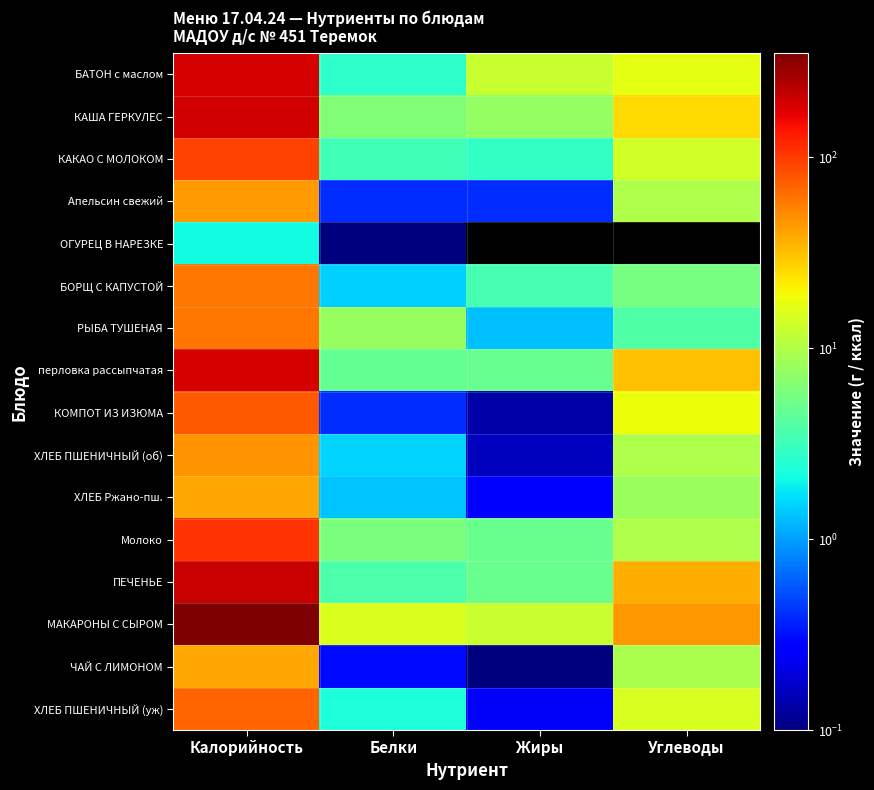

How many categories are shown in the chart?

4